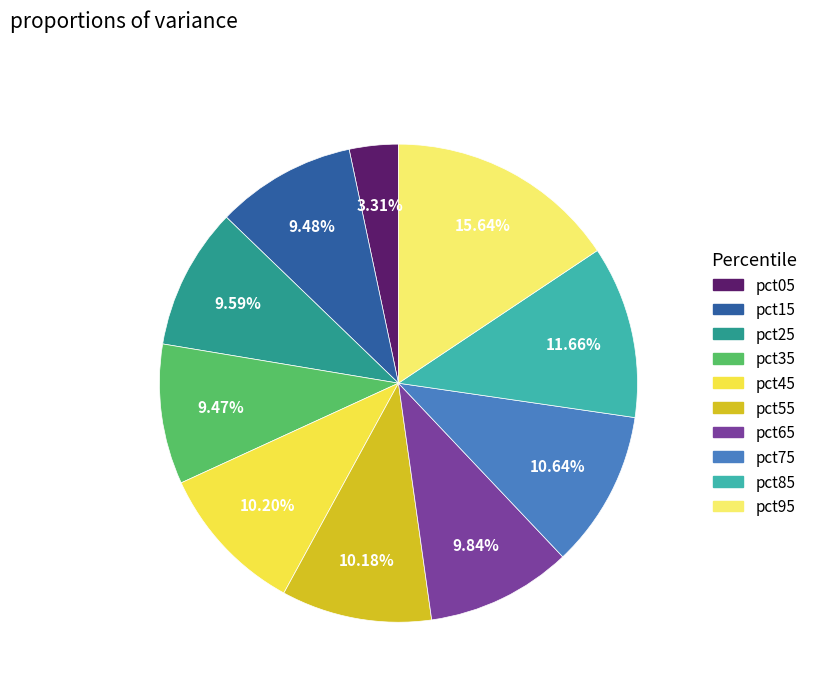

Does pct45 account for over 50% of the chart?

No